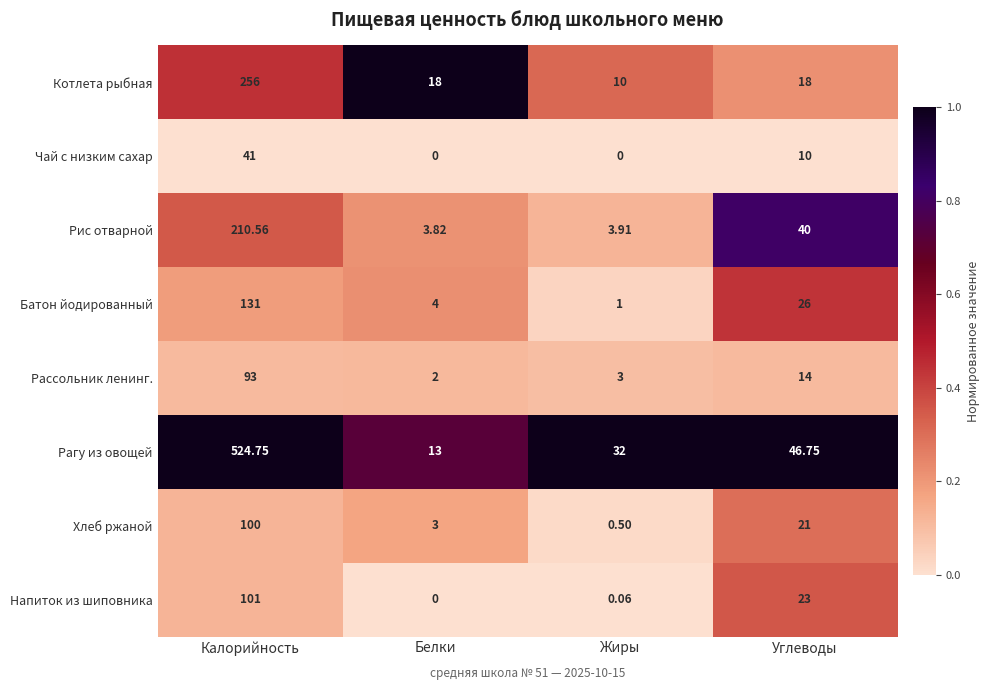

Rank the categories by Напиток из шиповника value from highest to lowest.

Калорийность, Углеводы, Жиры, Белки